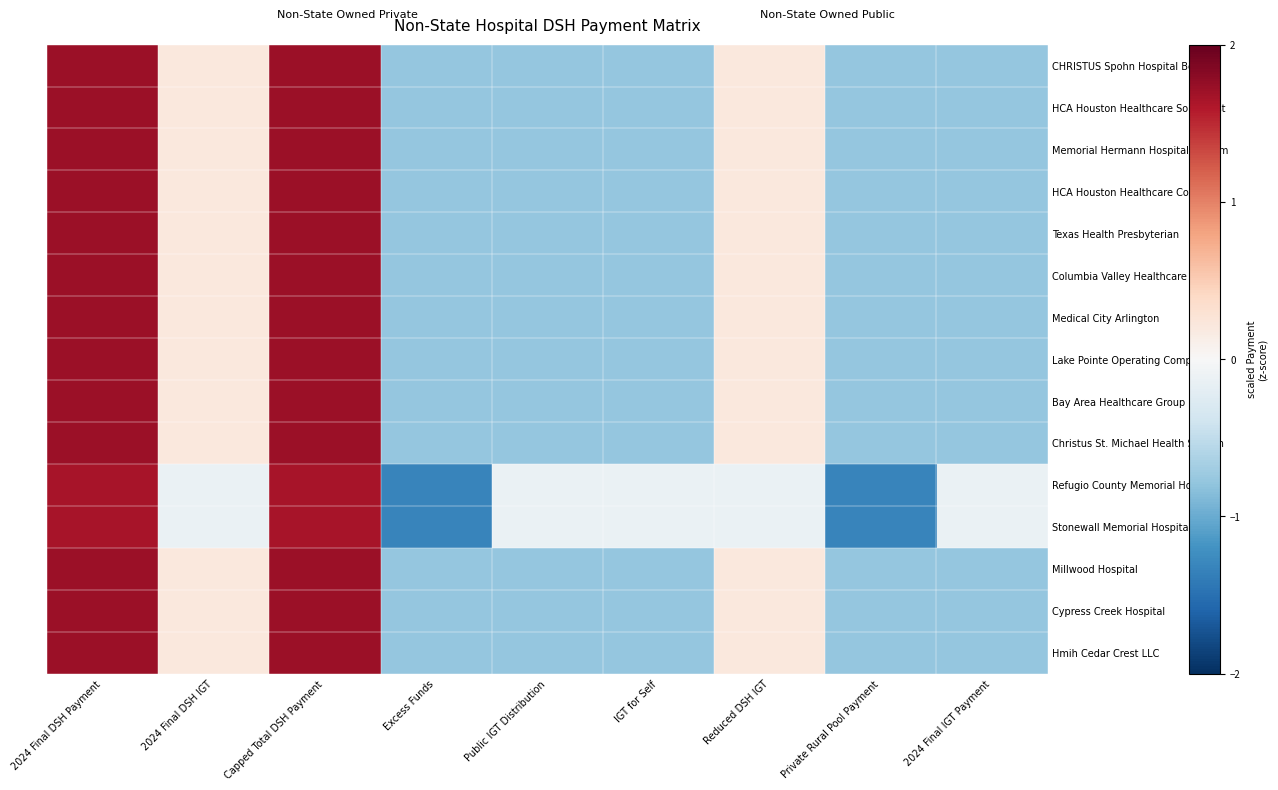

What is the spread (max minus min) of values at Capped Total DSH Payment?

0.1